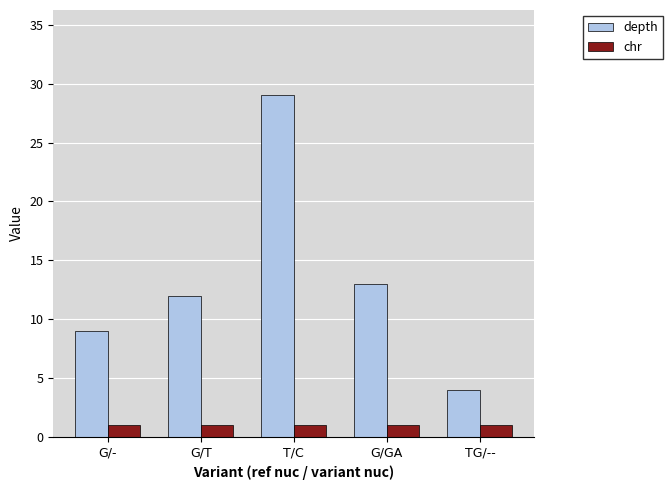

Does the chart contain any negative values?

No